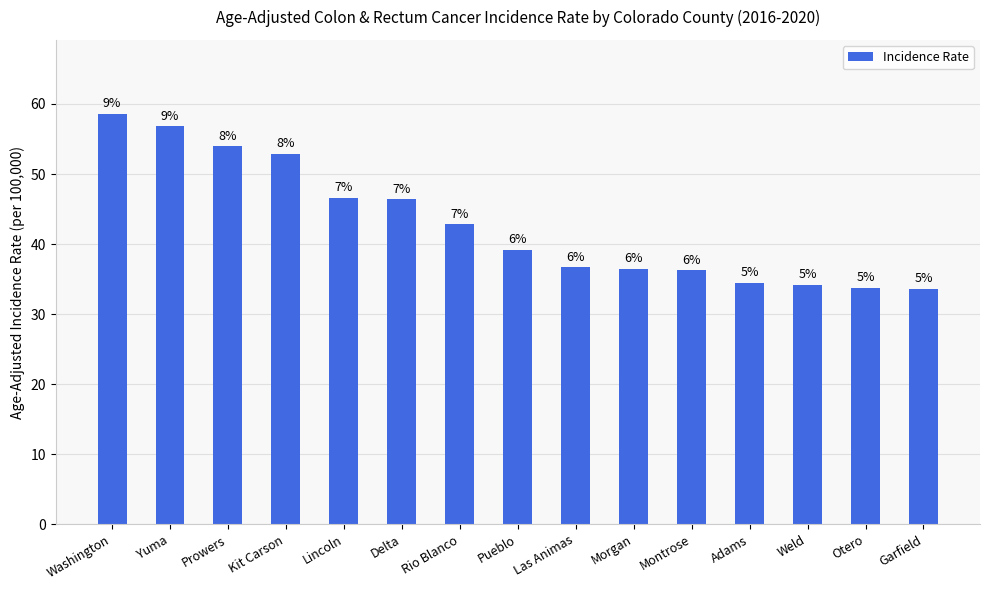

At which label does the data first exceed 39?

Washington